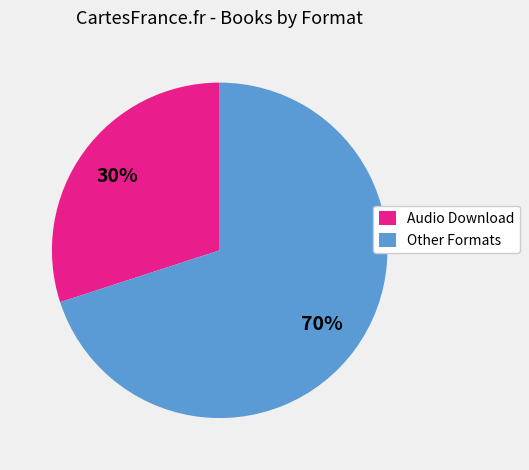

To the nearest percent, what portion does Audio Download represent?

30%